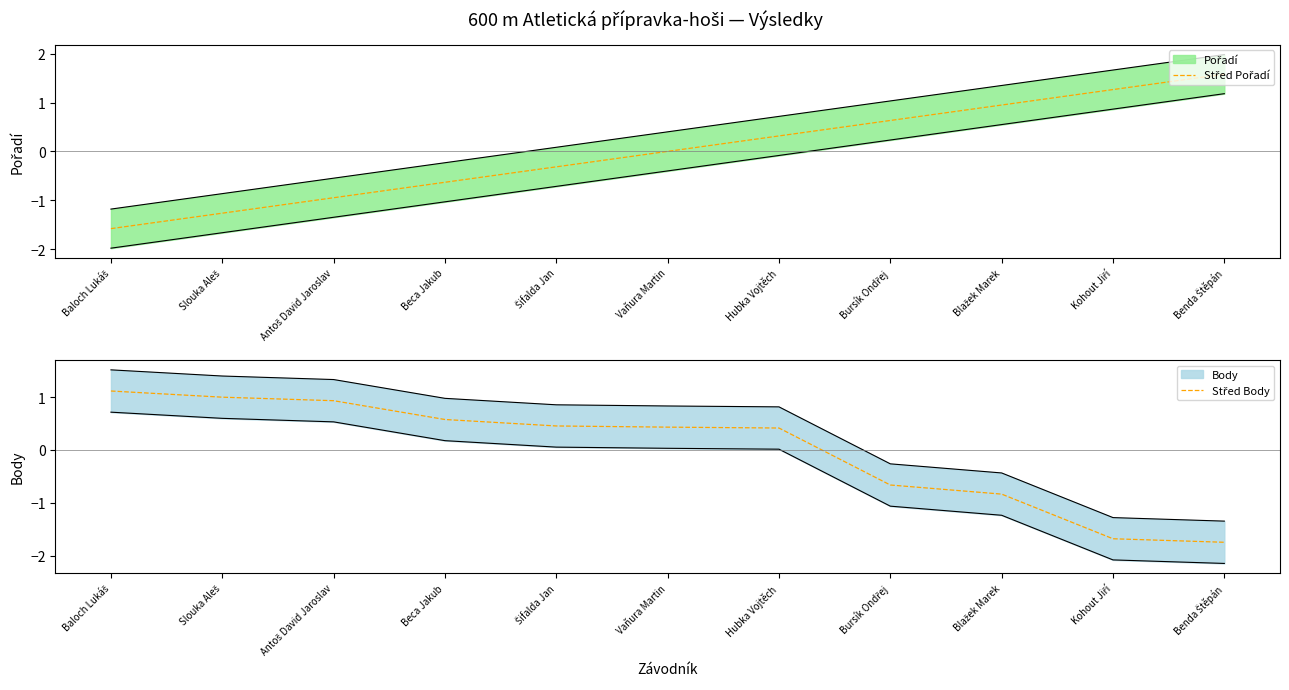

The value of Střed Body at Šifalda Jan is 0.5. True or false?

True